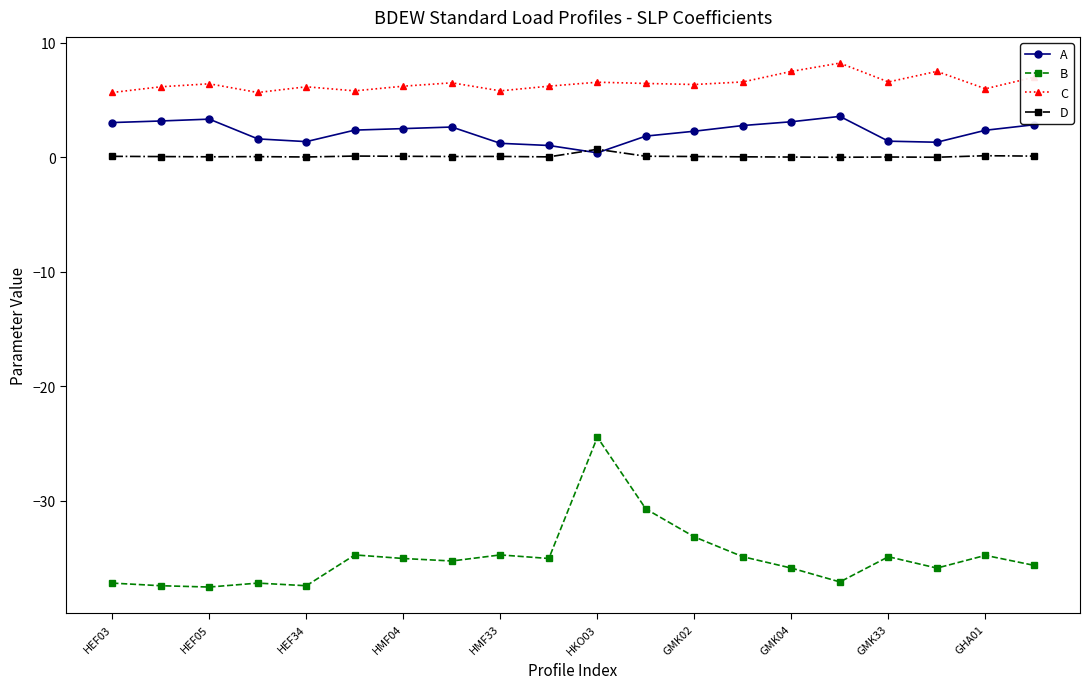

Which series has the largest total across all categories?

C